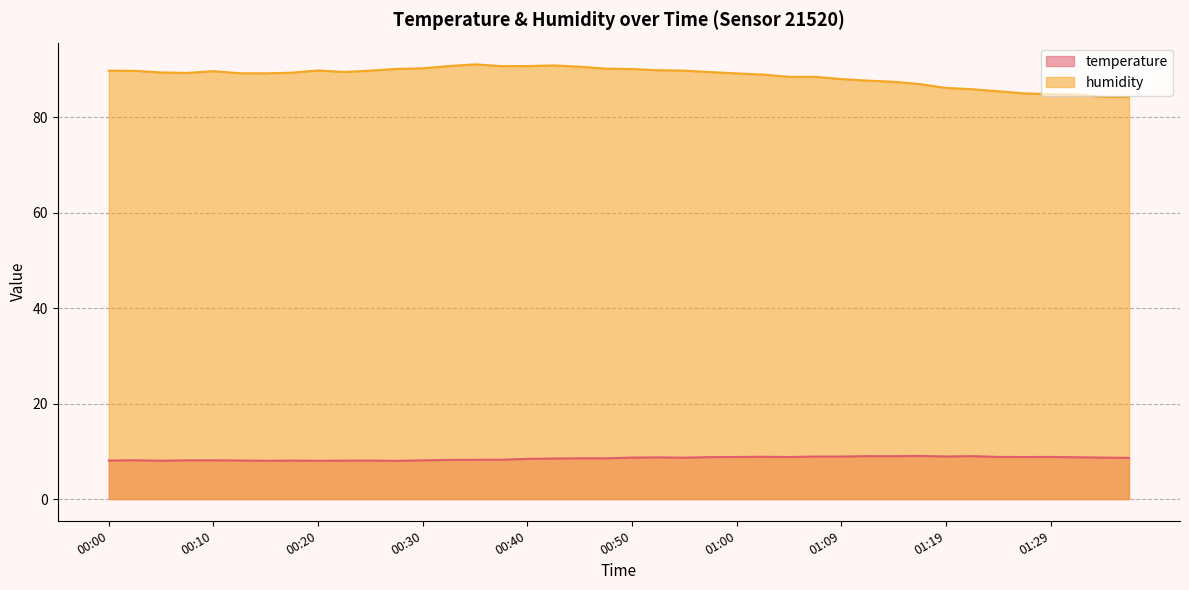

The temperature series shows 8.7 at 01:34. True or false?

True